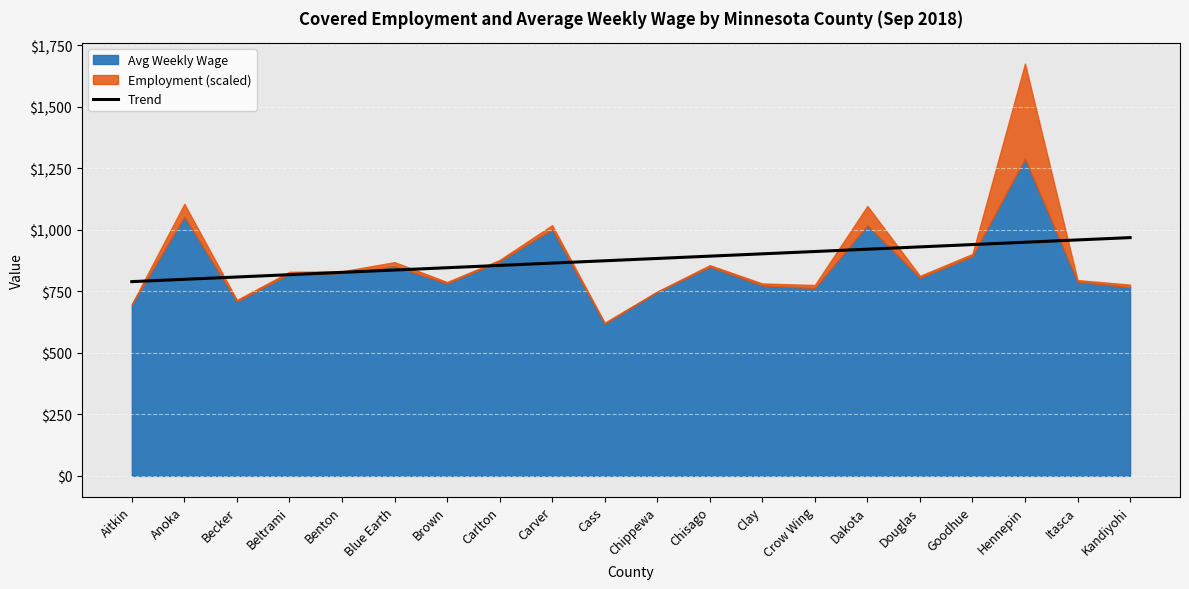

What is the label of the 2nd point from the right?

Itasca